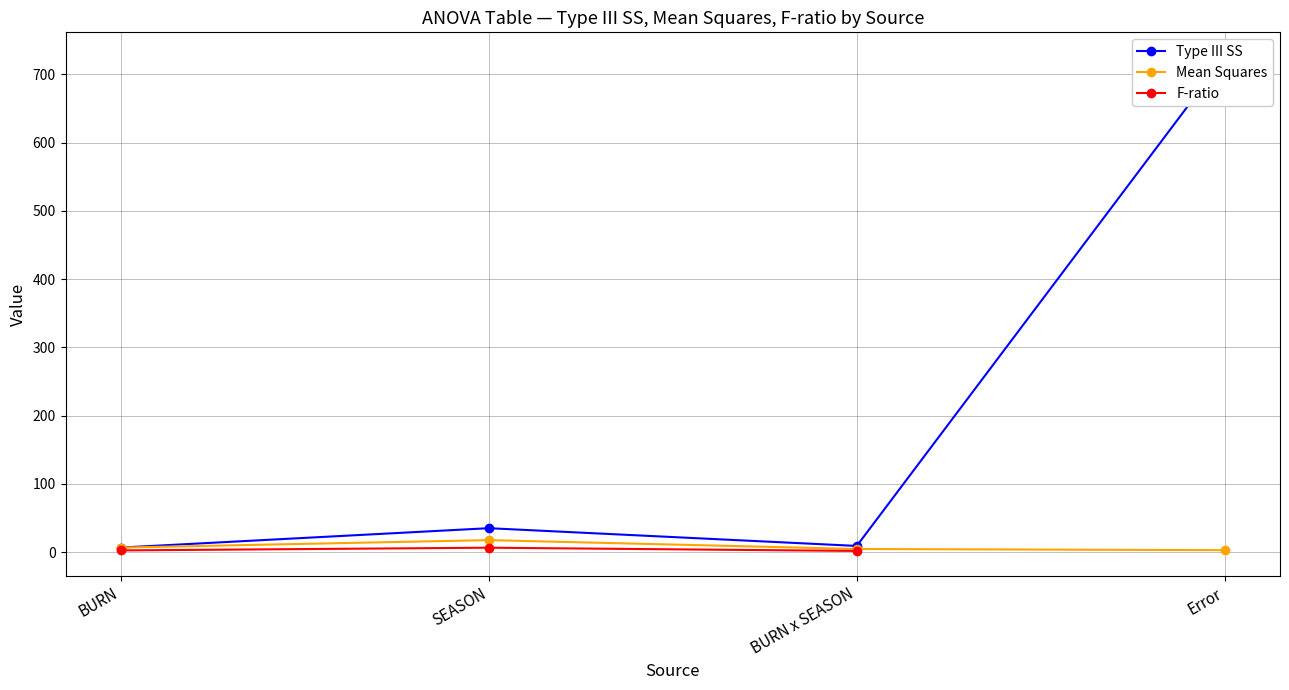

In Mean Squares, how many points are higher than both neighbors (excluding endpoints)?

1